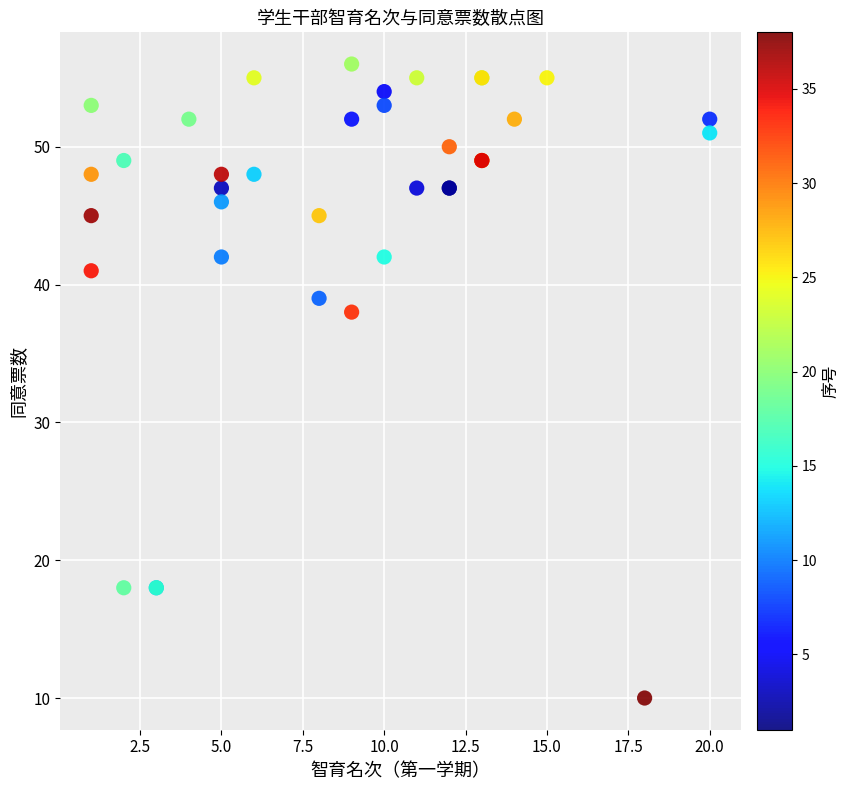

What Y value in the scatter plot is closest to 33?

38